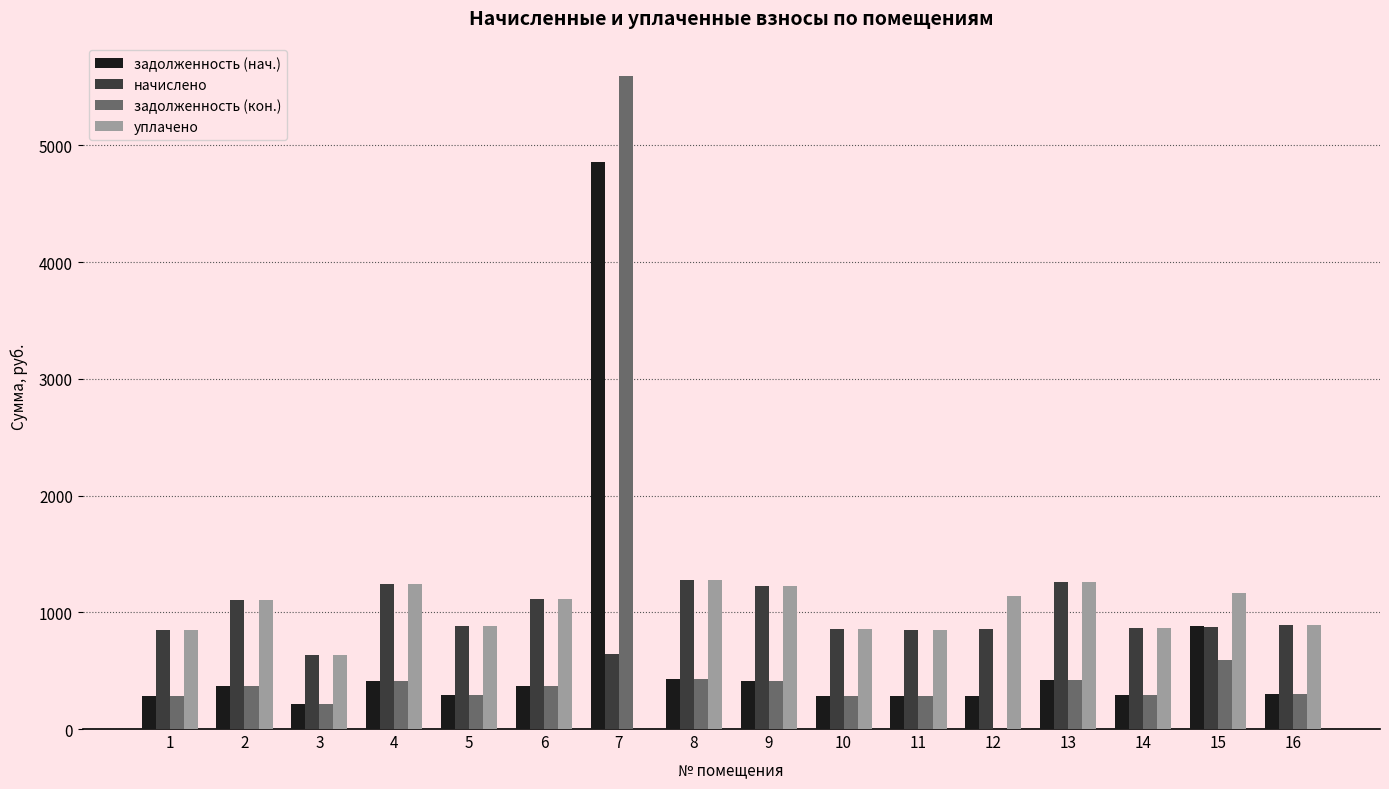

What is the maximum value shown in the chart?

5594.2